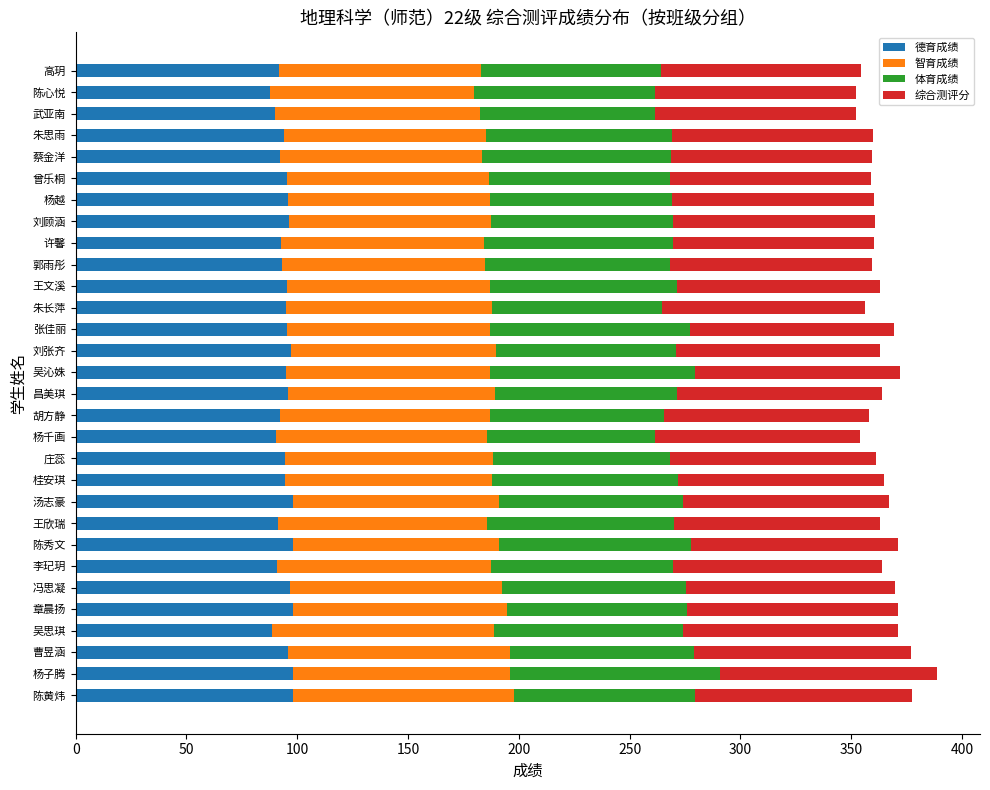

What is the sum of all 德育成绩 values?

2827.3